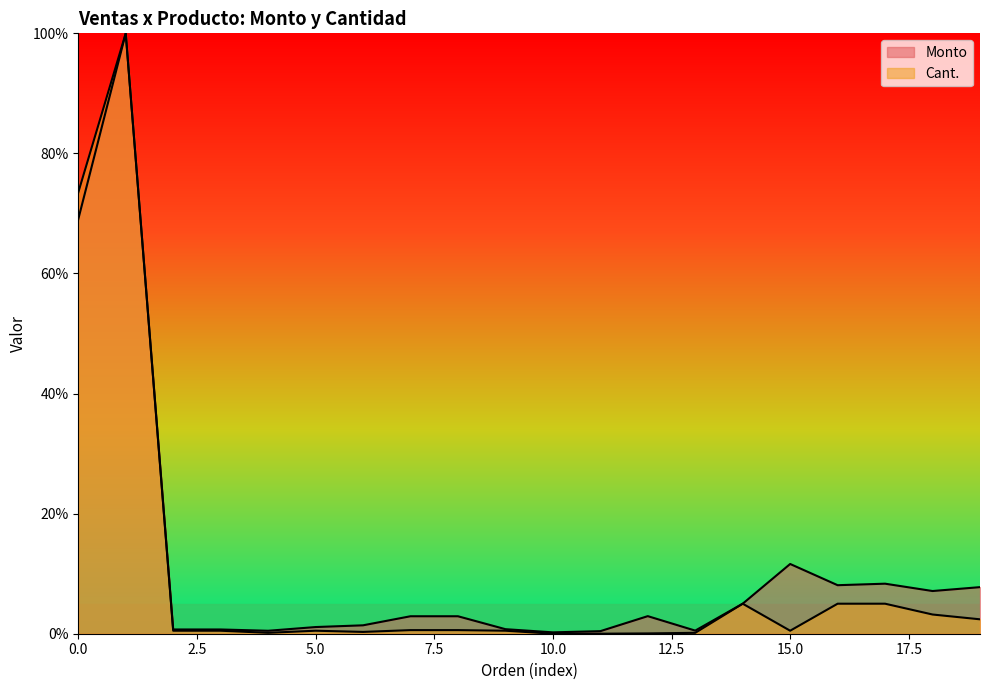

What is the difference between the Monto values at 2022-08-24 and 2022-08-24?

97.1